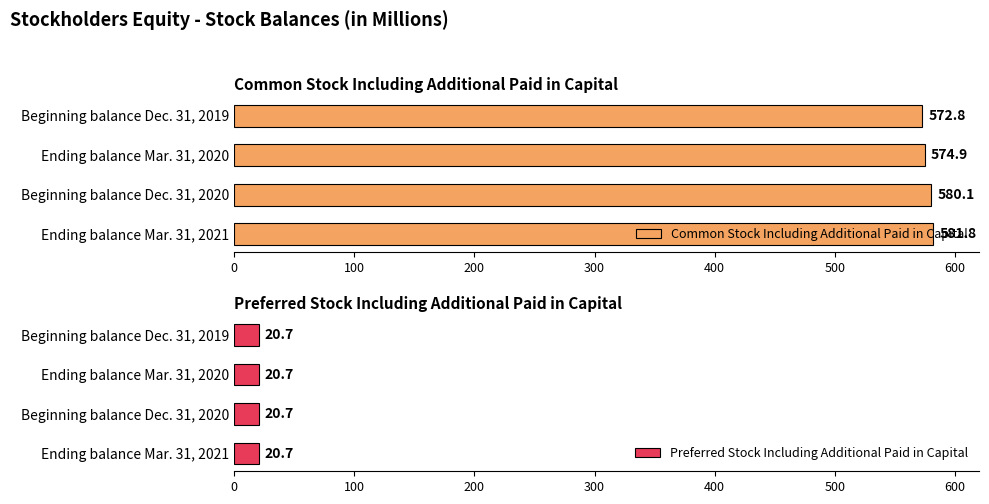

Read the Common Stock Including Additional Paid in Capital value at Beginning balance Dec. 31, 2019.

572.8